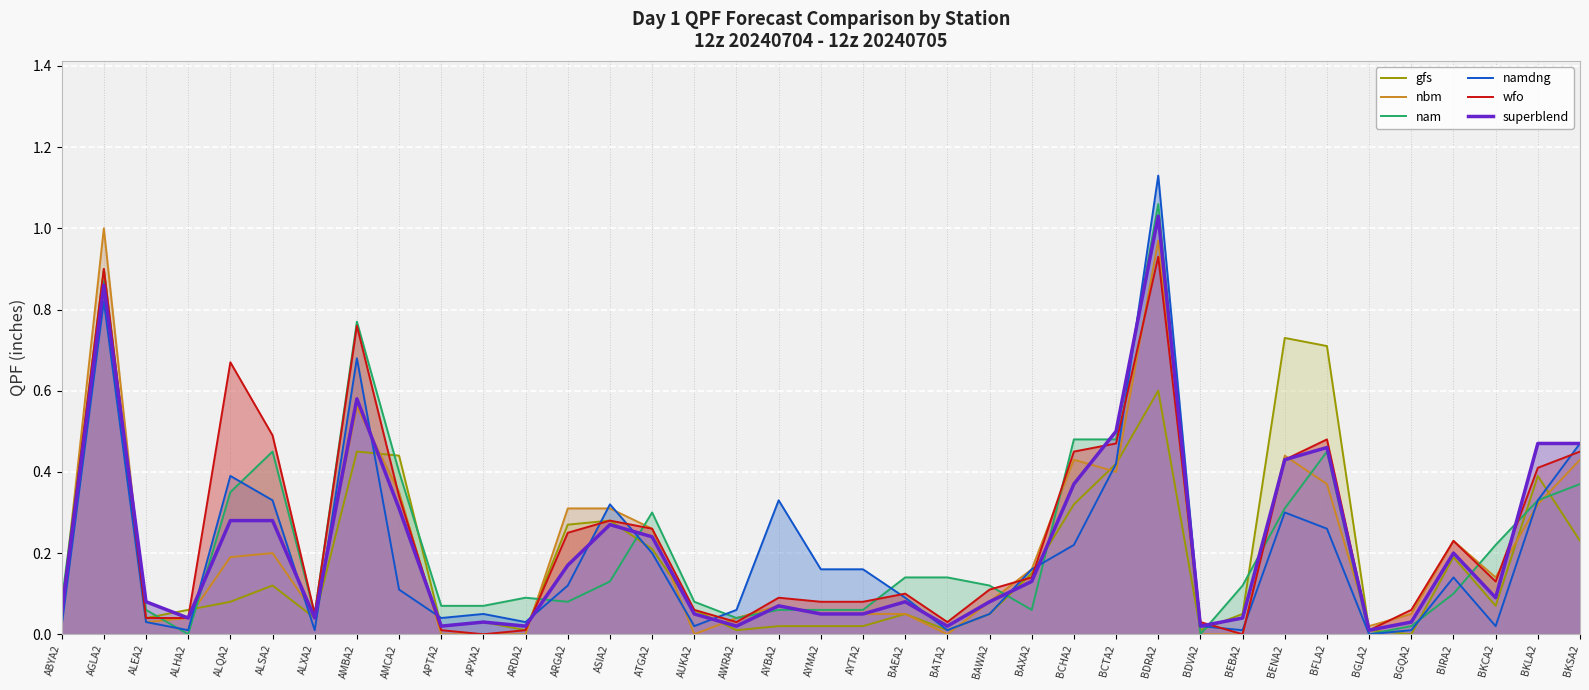

Is the value of nbm at APXA2 greater than the value of superblend at ARDA2?

No